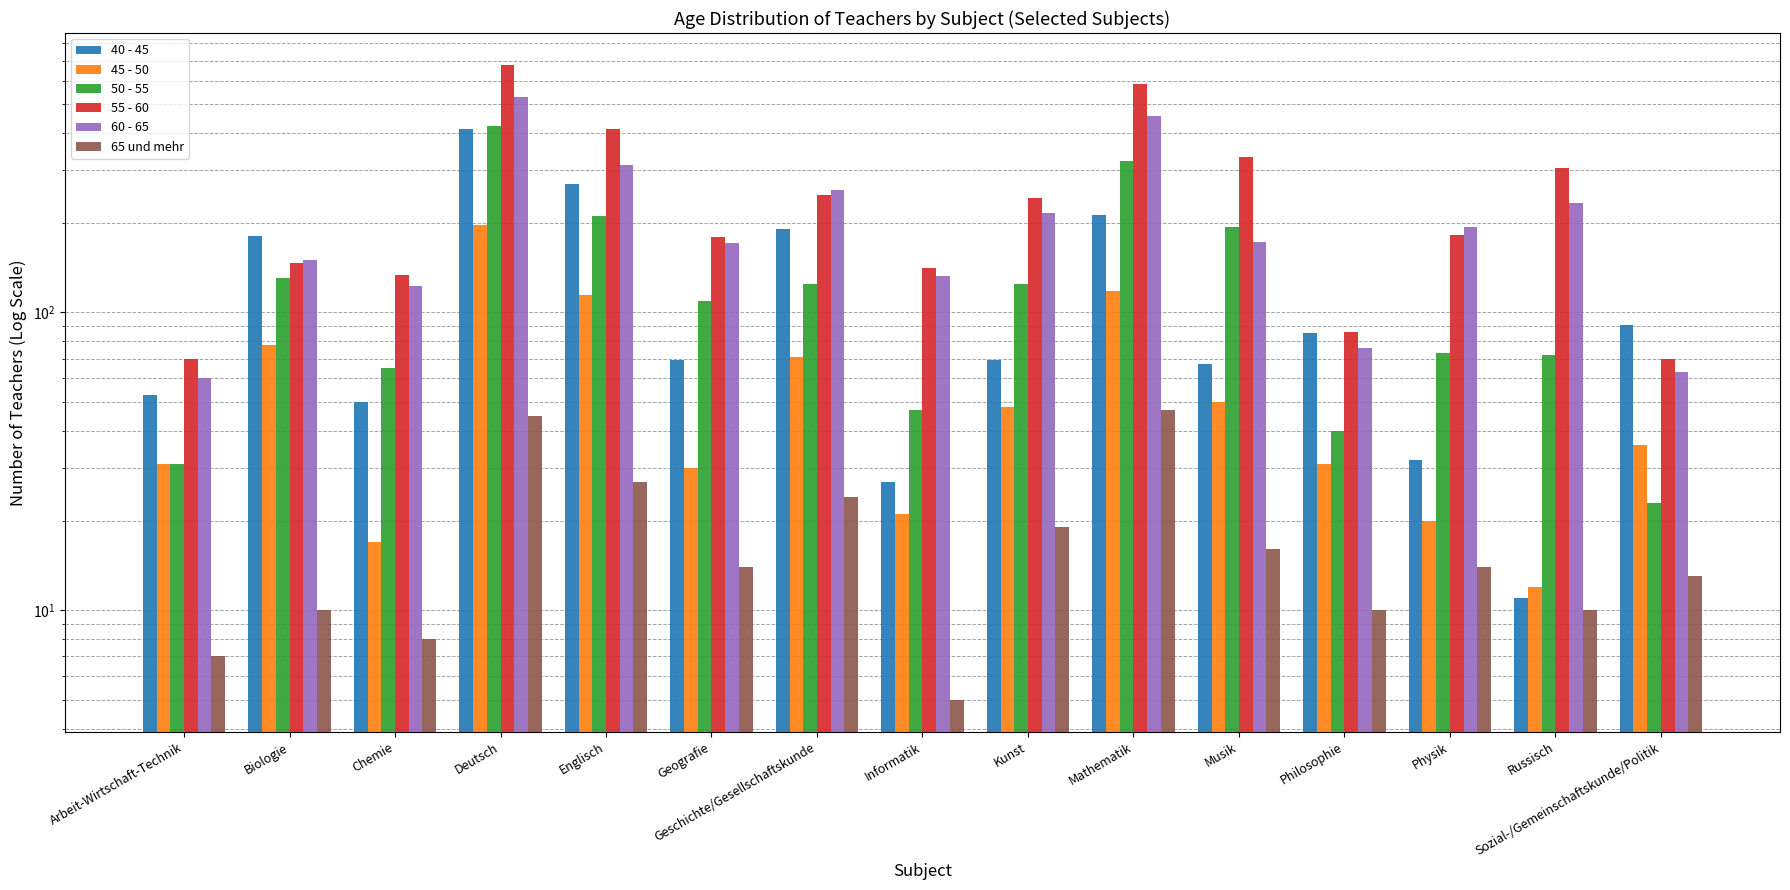

What is the average value of the 50 - 55 series?

132